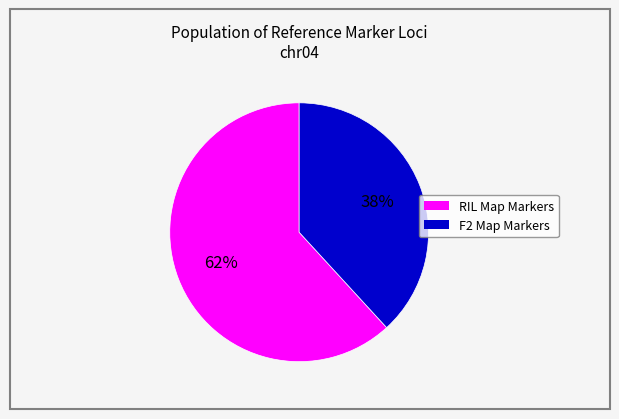

To the nearest percent, what is the average slice percentage?

50%